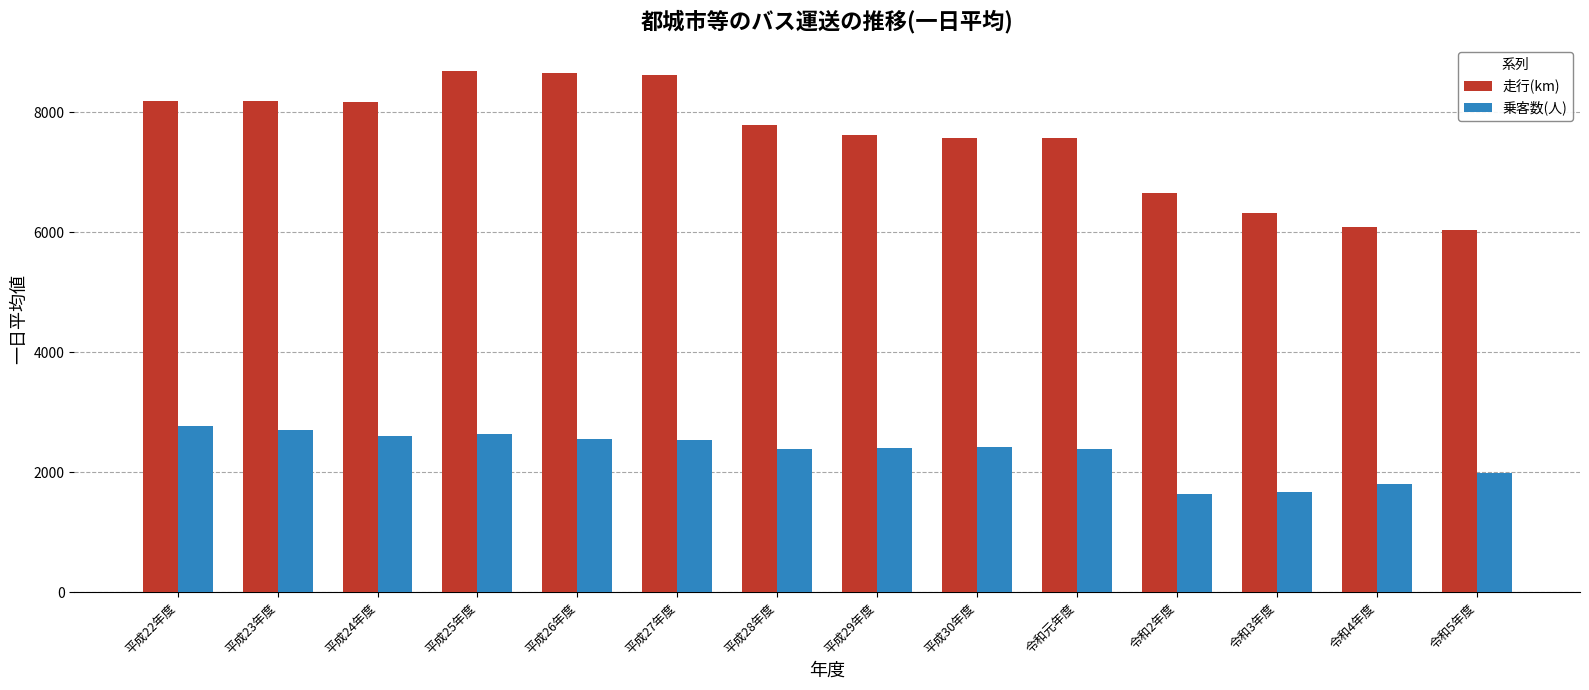

How many values in the 走行(km) series are below 7790?

7